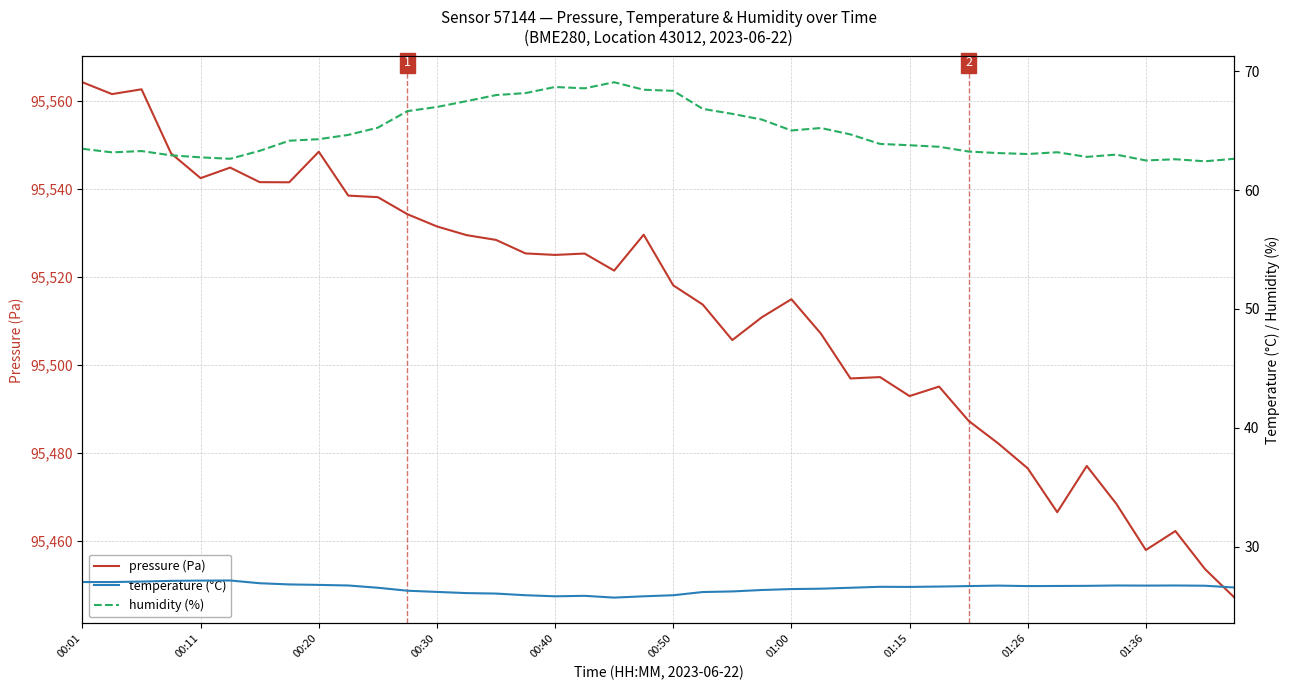

At how many categories does at least one series exceed 95051?

40